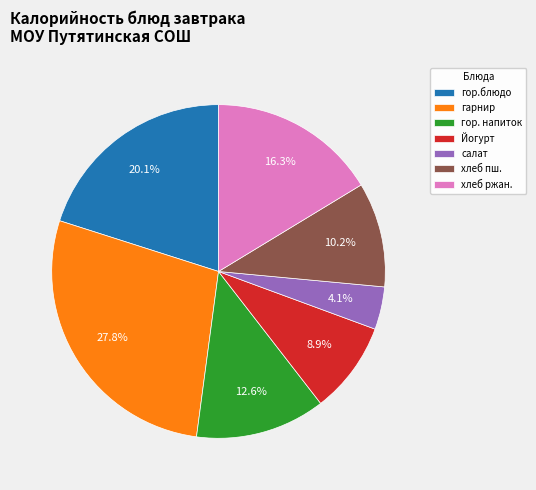

Is there a majority slice in this chart?

No